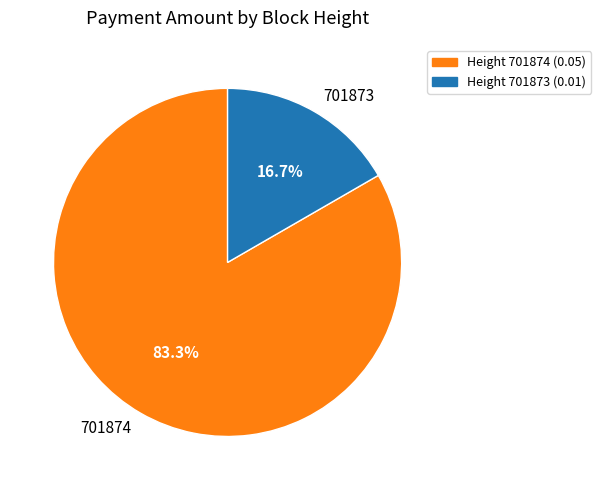

Which category has the biggest portion of the pie?

701874